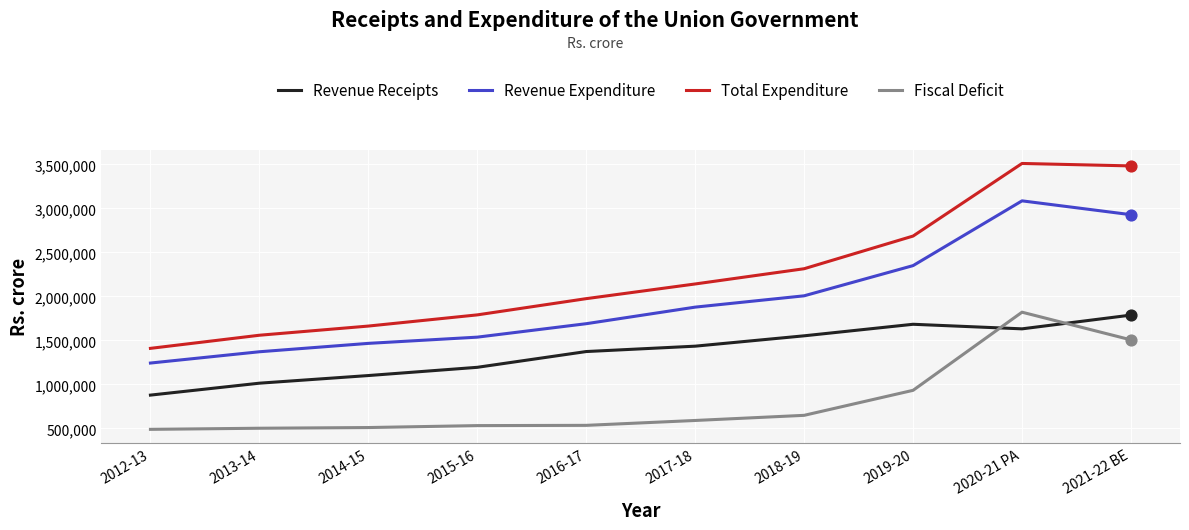

Which series has the largest total across all categories?

Total Expenditure